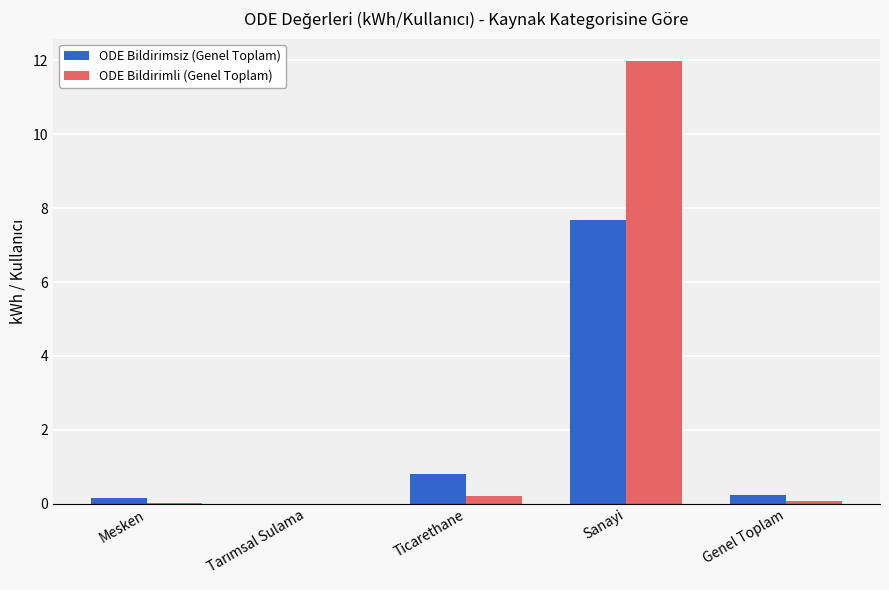

What are all the series names shown in the legend?

ODE Bildirimsiz (Genel Toplam), ODE Bildirimli (Genel Toplam)